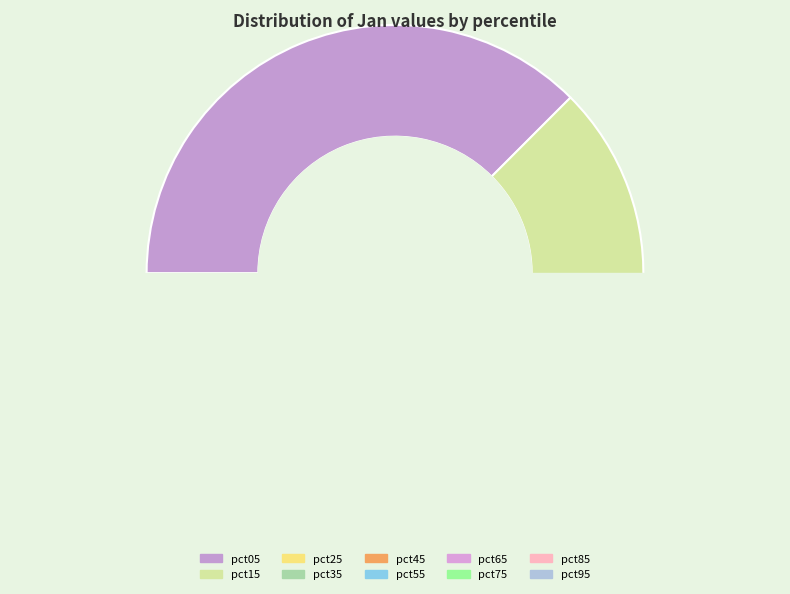

How many slices are in this pie chart?

10